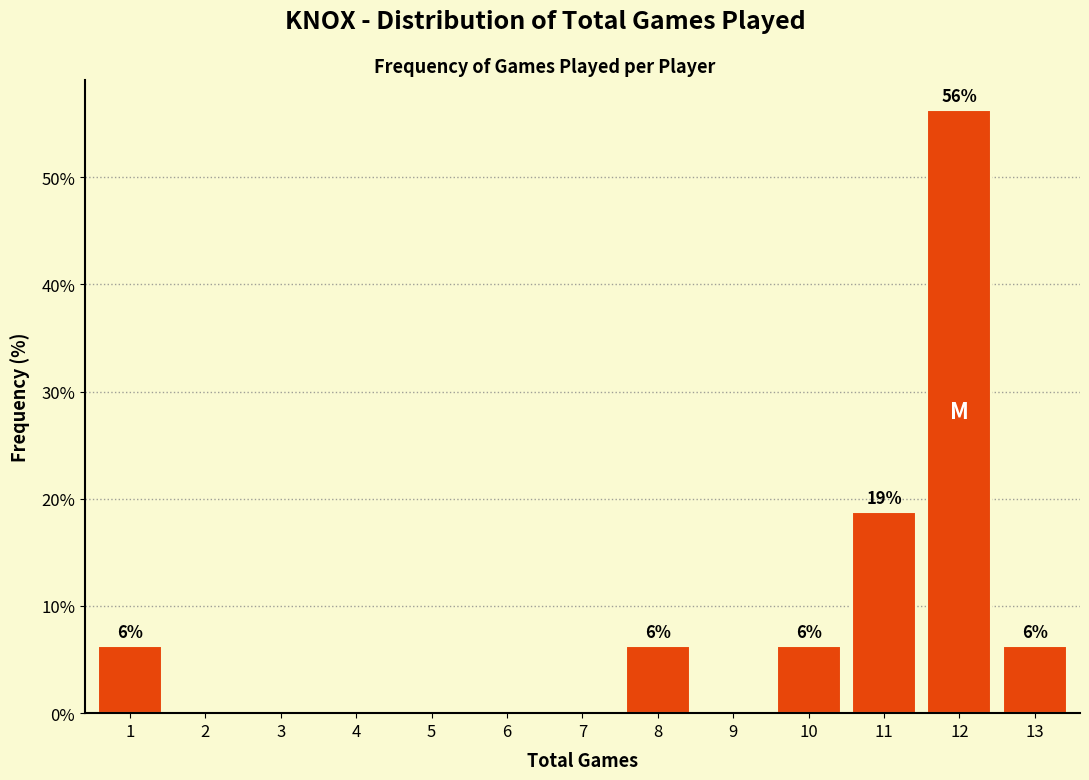

True or false: the data shows 6.2 at 13.

True